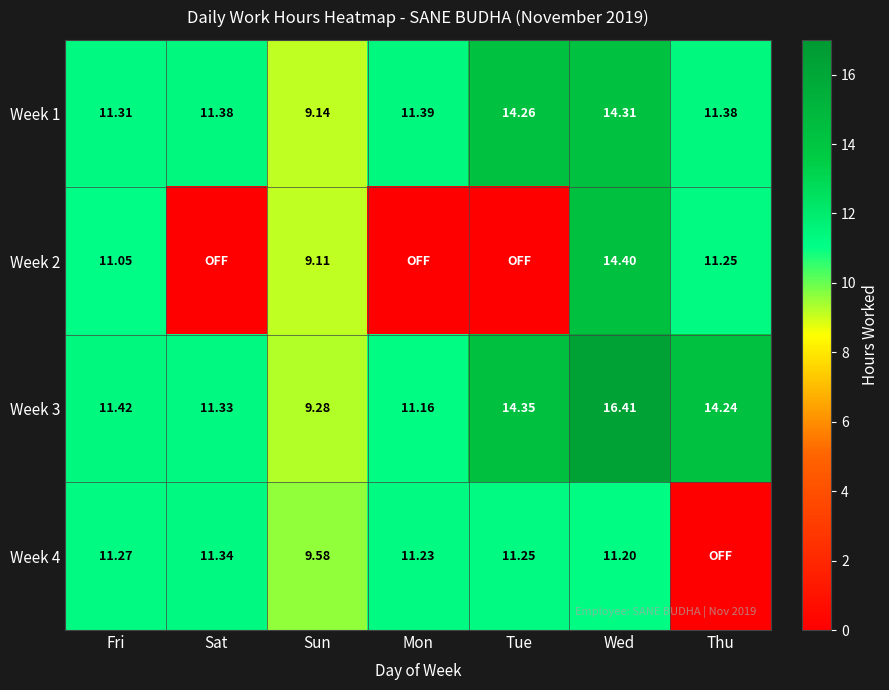

Between Thu and Tue, which is larger?

Tue